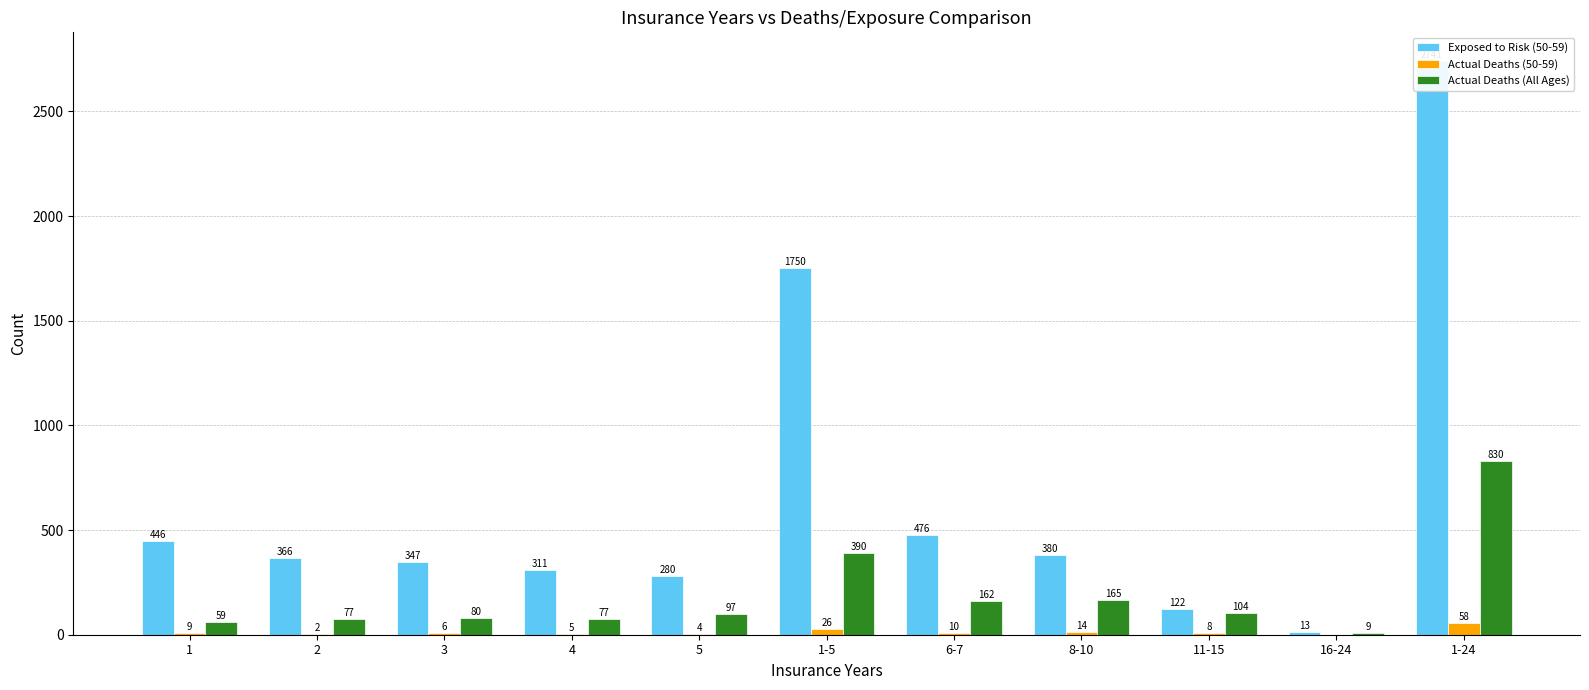

What is the label of the 6th bar from the left?

1-5